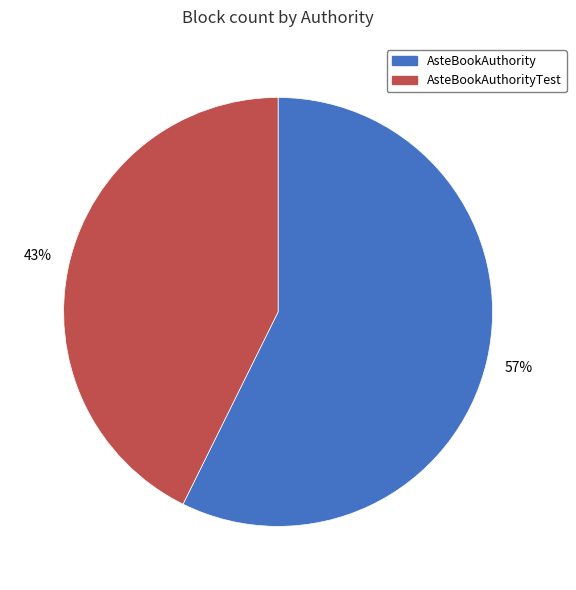

Rank the categories by value from highest to lowest.

AsteBookAuthority, AsteBookAuthorityTest